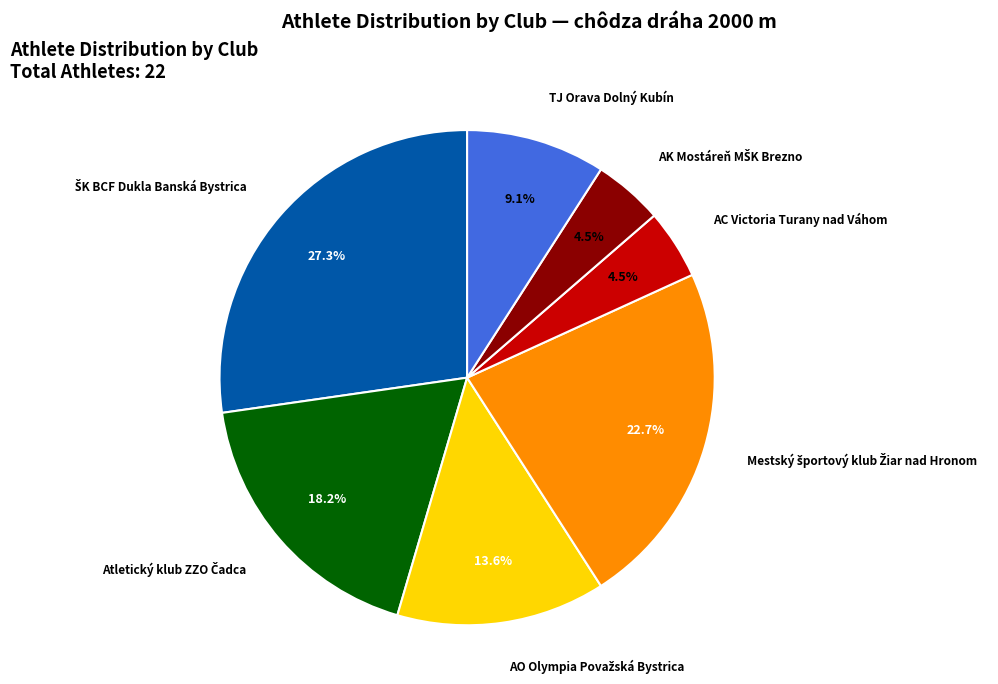

Is there any slice that represents more than half of the pie?

No